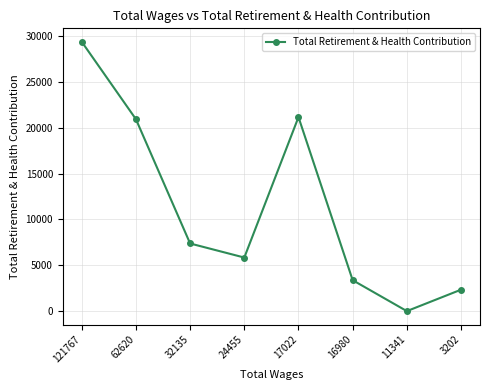

Where is the first local minimum?

24455